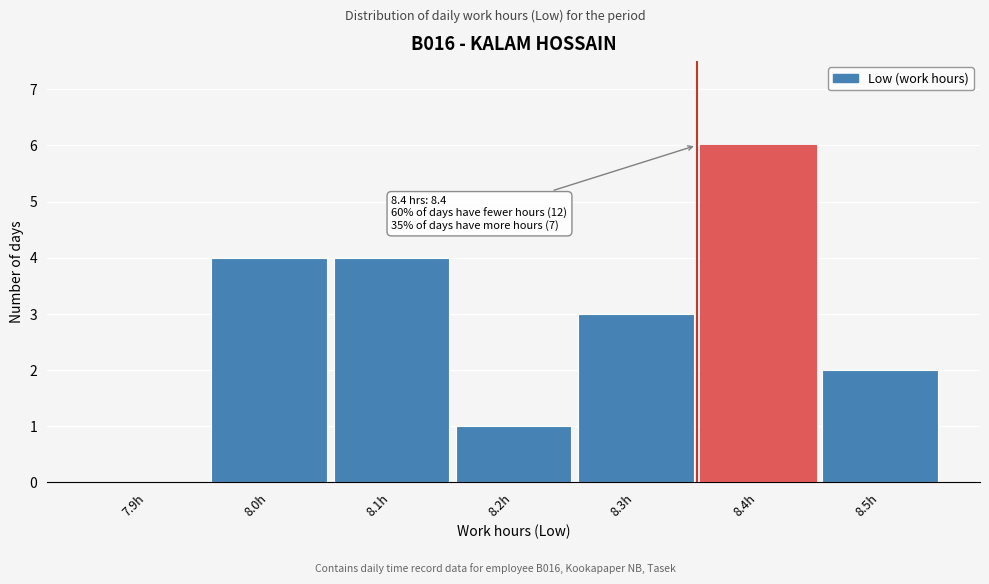

Reading left to right, extract all data points from this chart.

7.9h=0	8.0h=4	8.1h=4	8.2h=1	8.3h=3	8.4h=6	8.5h=2